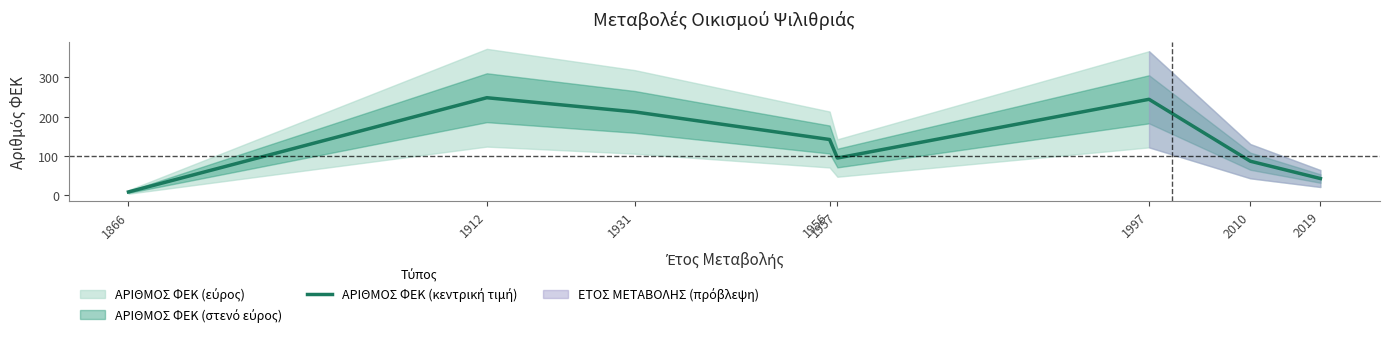

How many categories are shown in the chart?

8